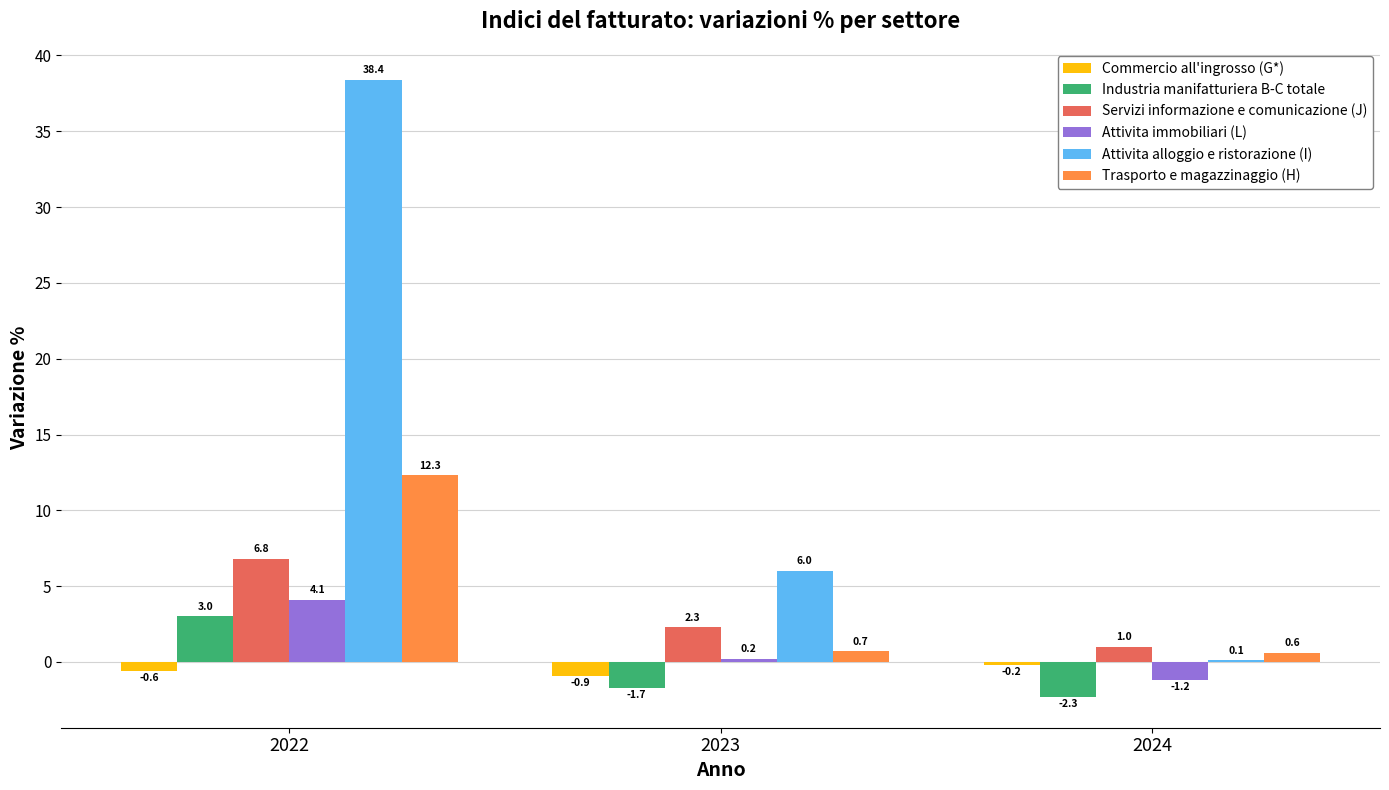

Is it true that Attivita alloggio e ristorazione (I) equals 38.4 at 2022?

True